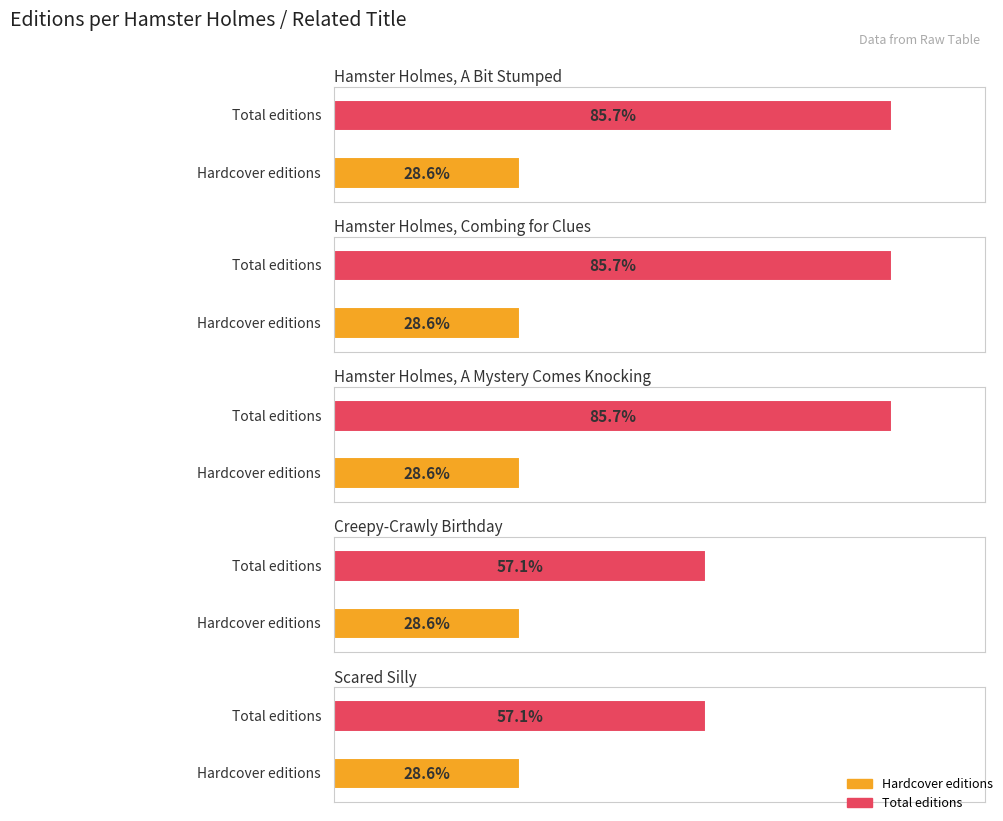

What is the label of the 1st bar from the left?

Hamster Holmes, A Bit Stumped